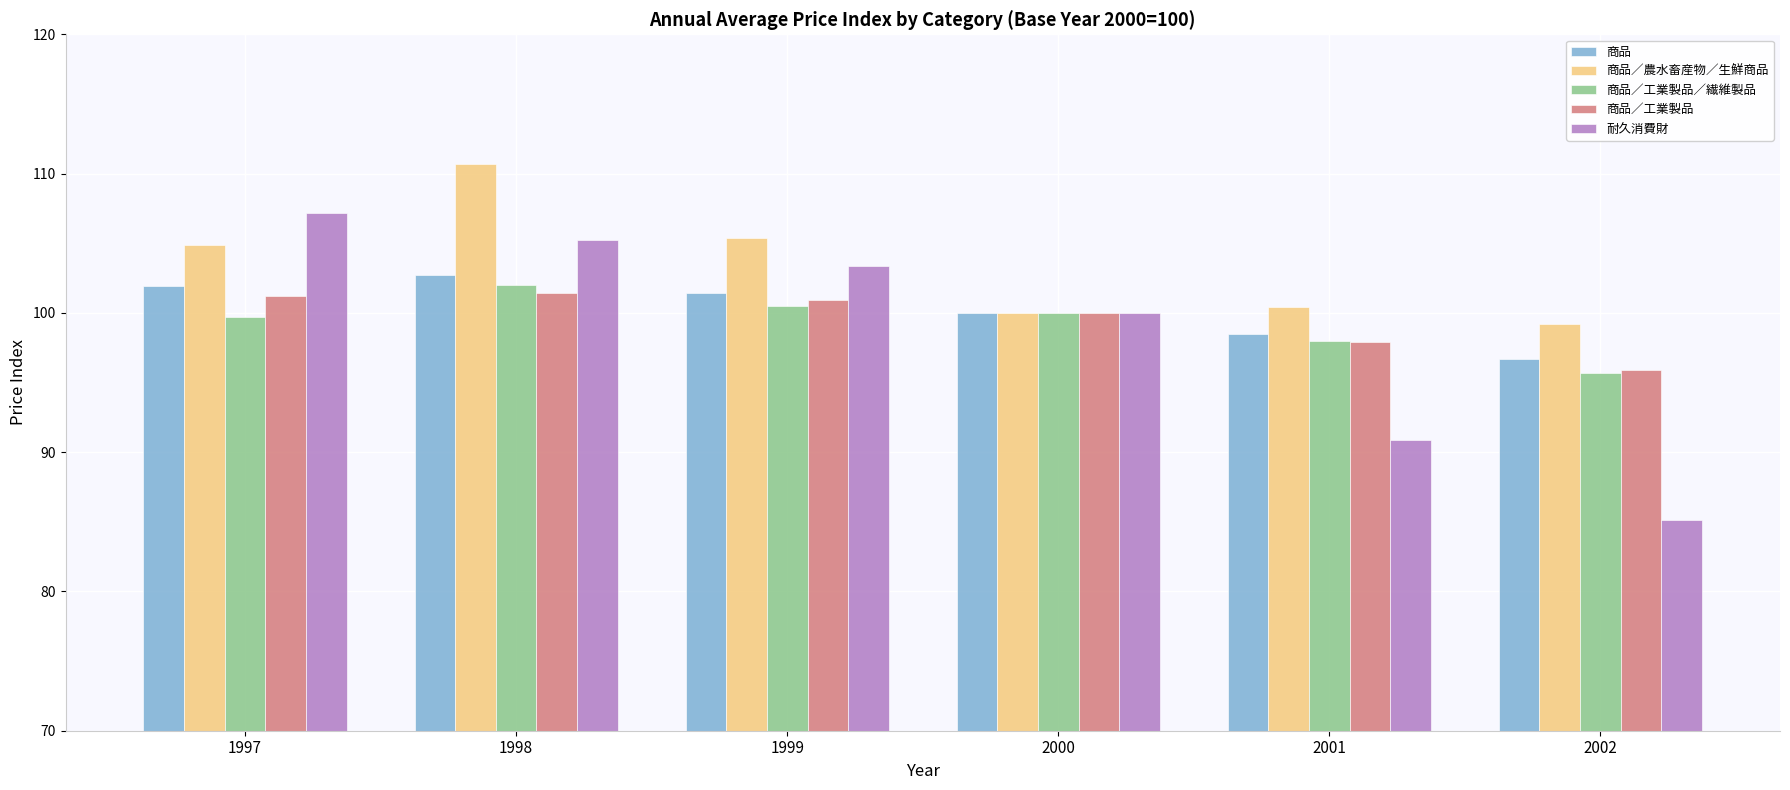

What are all the series names shown in the legend?

商品, 商品／農水畜産物／生鮮商品, 商品／工業製品／繊維製品, 商品／工業製品, 耐久消費財